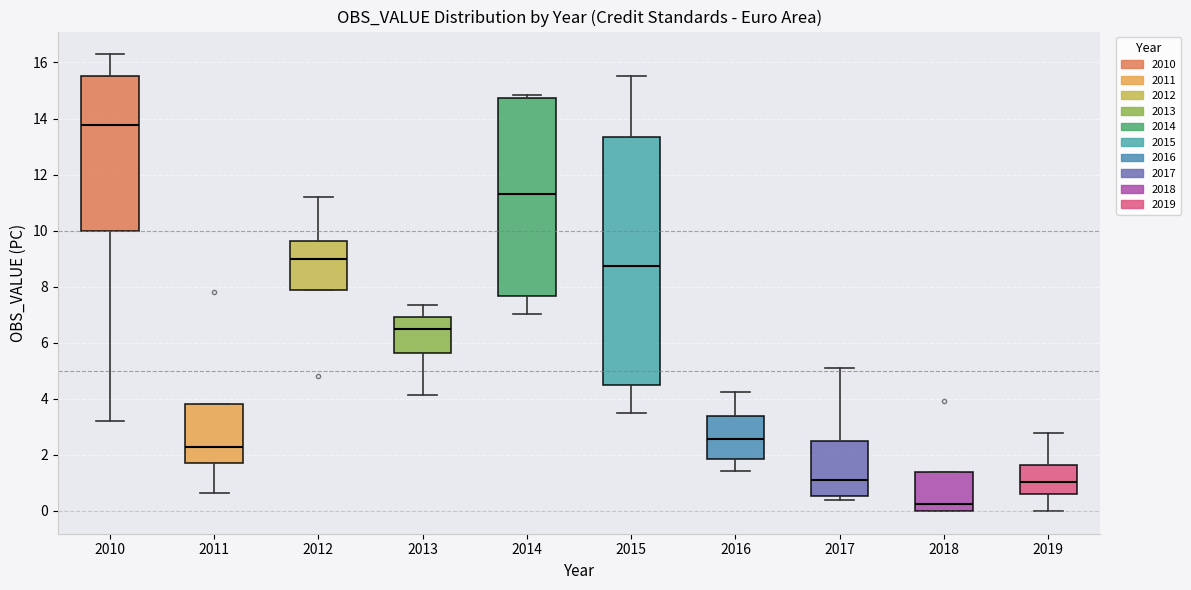

Which box's median line is the lowest?

2018